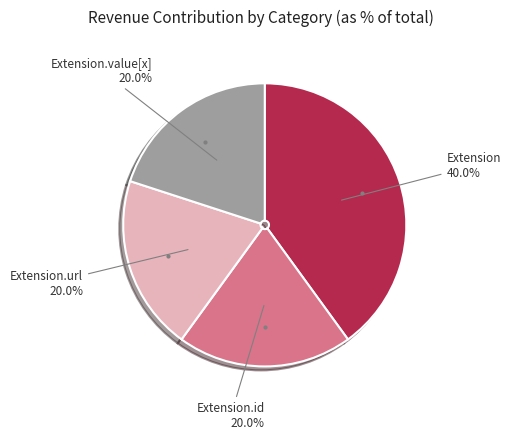

Is there a majority slice in this chart?

No